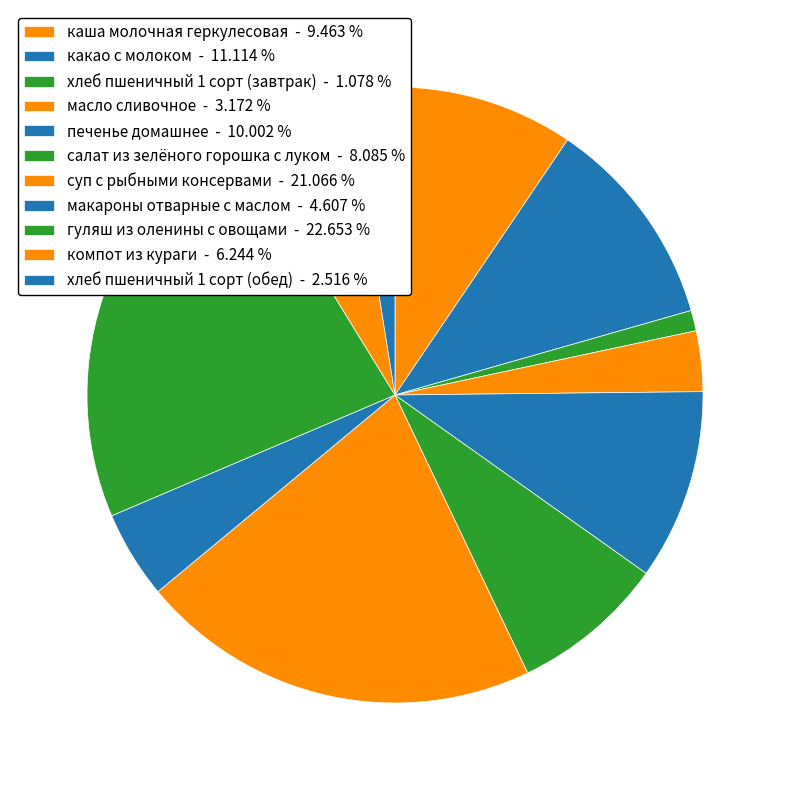

How many slices are in this pie chart?

11